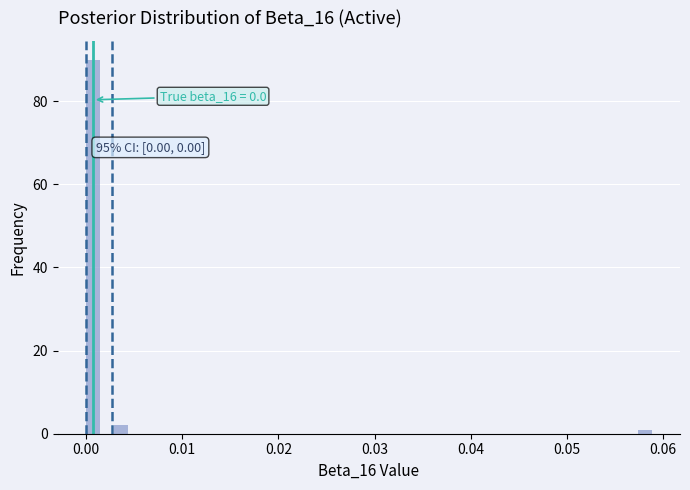

Around what value on the x-axis is the tallest bar? Give the approximate position of its centre, as read against the axis.

0.001